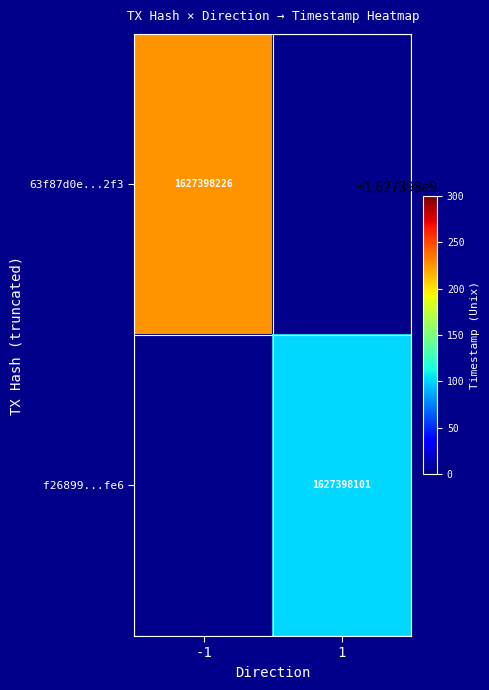

Reading right to left, transcribe all the data shown in this chart.

63f87d0e4b2574961feecc9d0c2d8a2940602f3: time_stamp=1627398226	direction=-1
f26899287e44394574f604fc3dd8c8c86c24fe6: time_stamp=1627398101	direction=1